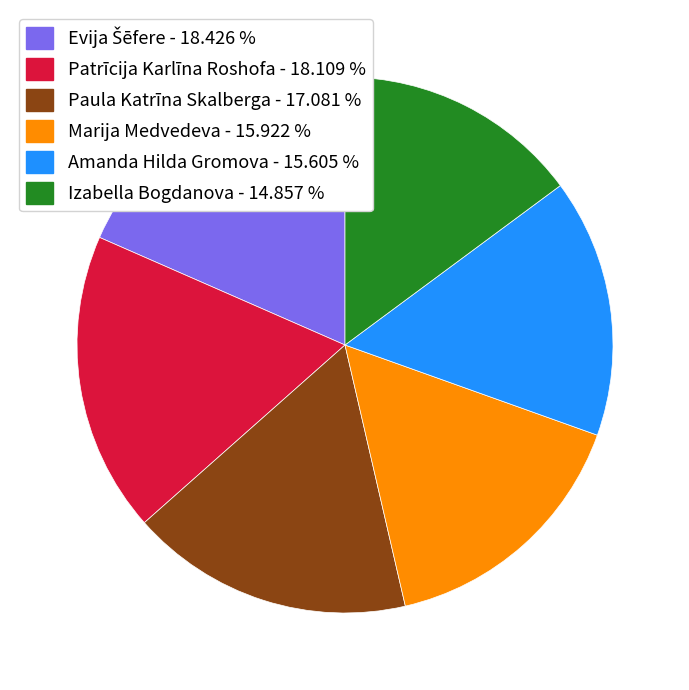

Does any single category account for the majority?

No